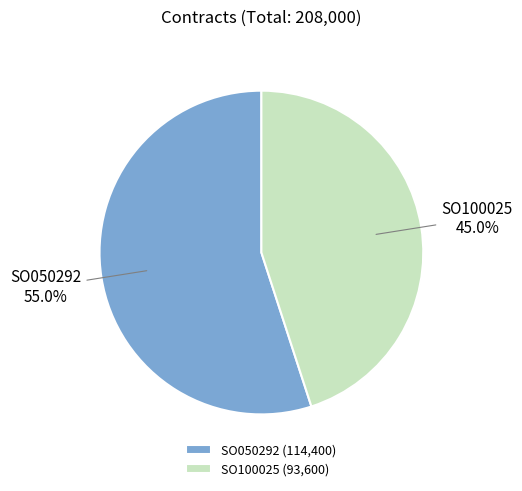

What percentage is the SO050292 slice, to the nearest percent?

55%